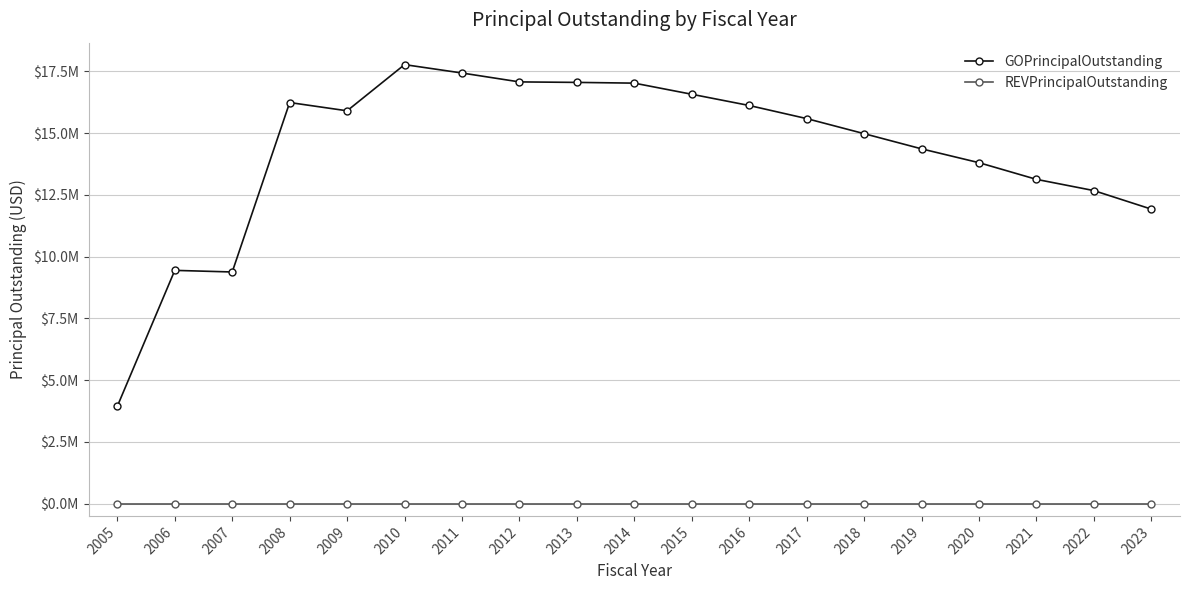

What are all the series names shown in the legend?

GOPrincipalOutstanding, REVPrincipalOutstanding